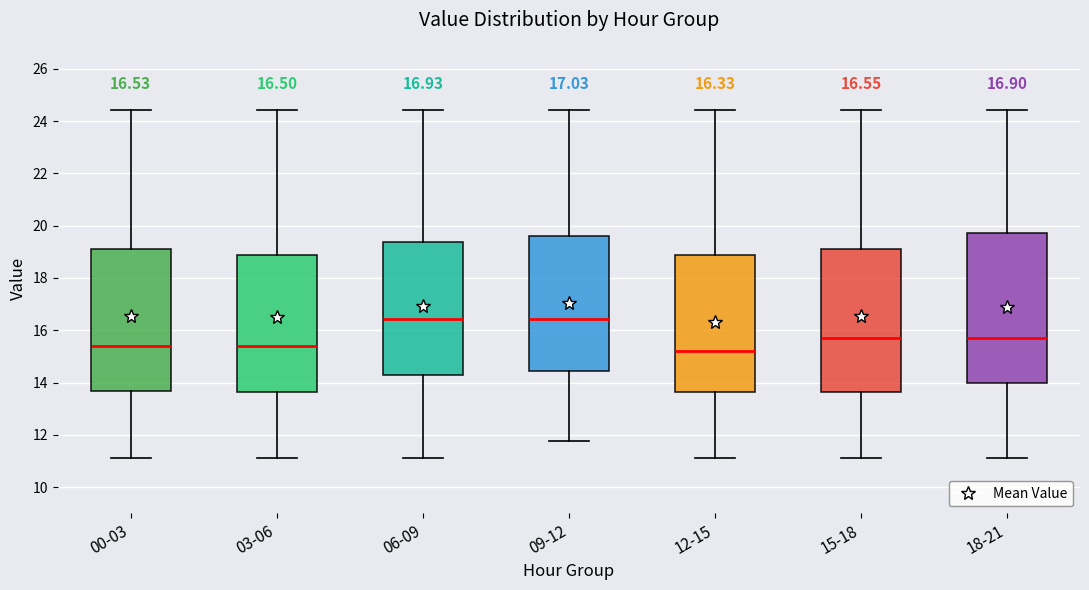

Which box is the tallest, from its lower edge to its upper edge?

18-21